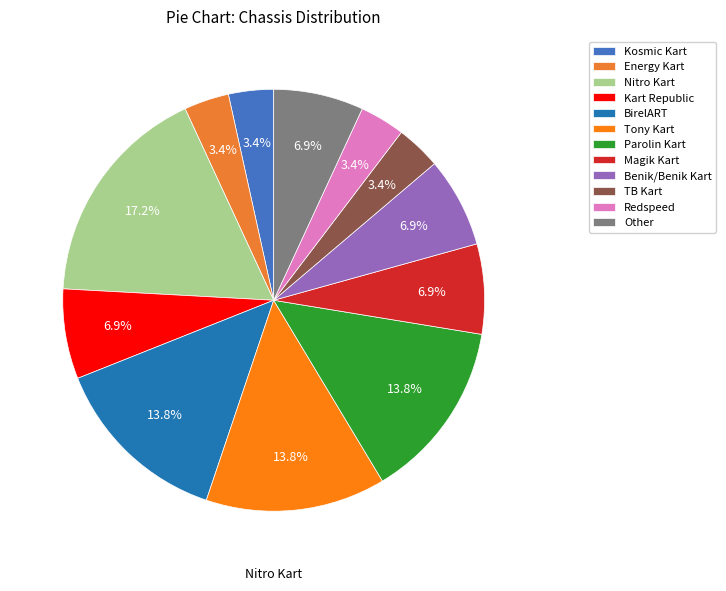

Which category has the smallest portion of the pie?

Kosmic Kart